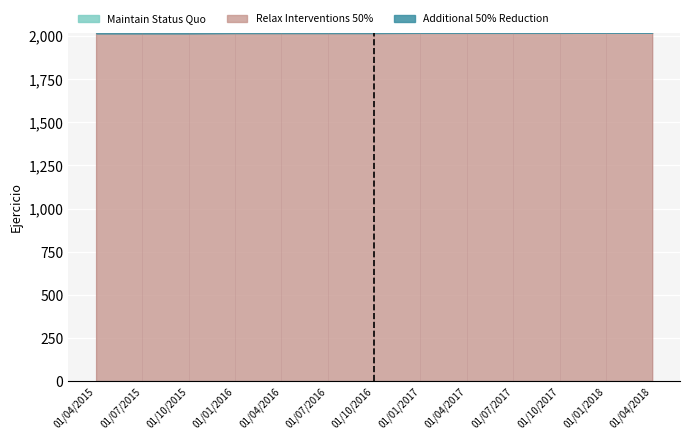

Which series has the largest total across all categories?

Relax Interventions 50%